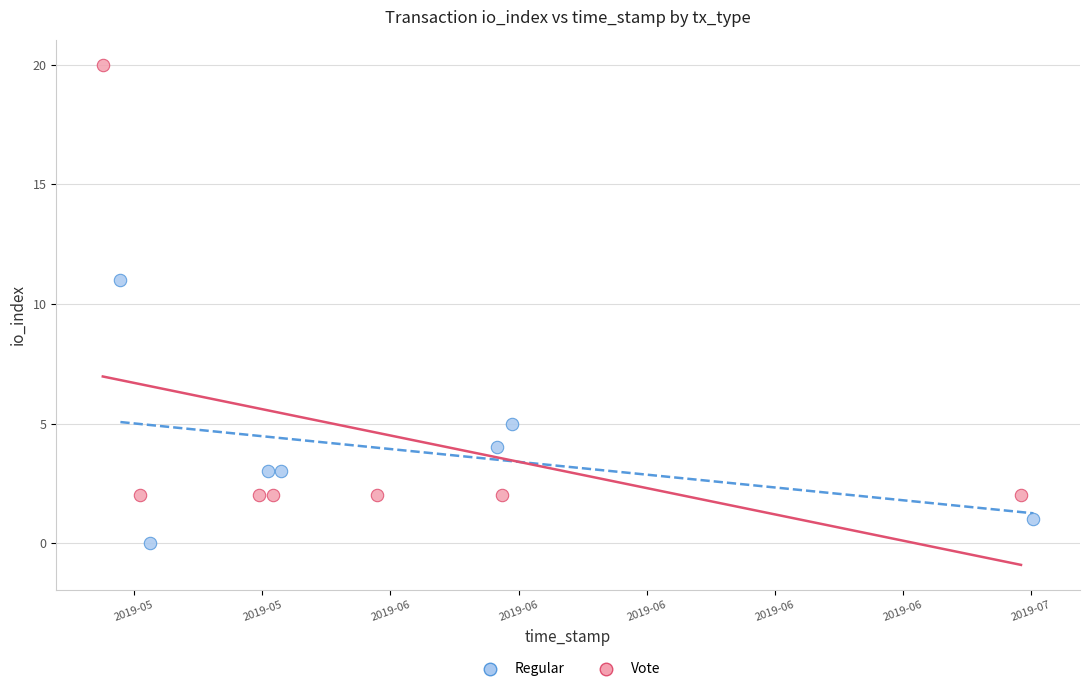

Which series reaches the minimum Y coordinate?

Regular